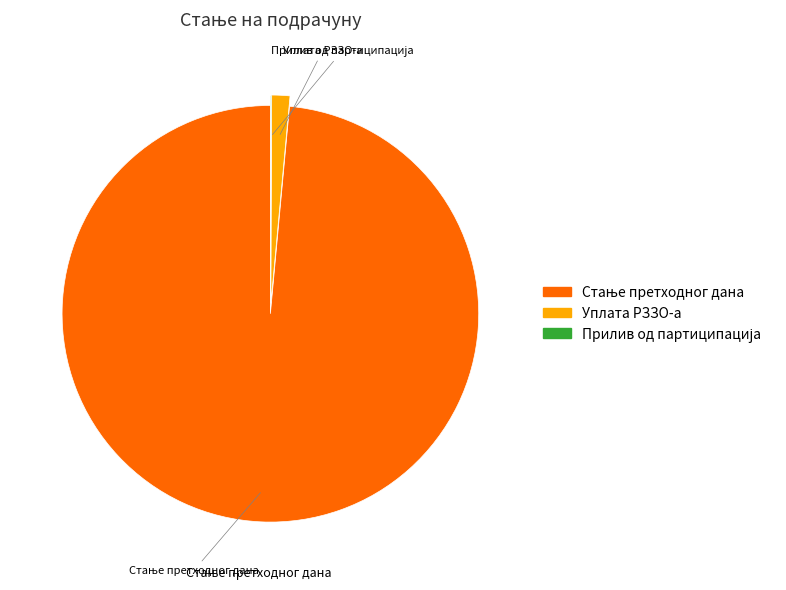

True or false: Уплата РЗЗО-а accounts for 11% of the total.

False